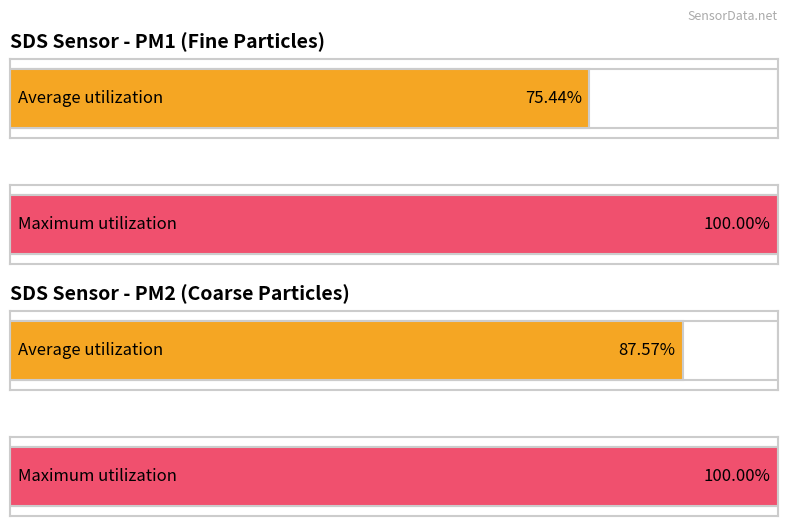

True or false: SDS_P1 has a value of 20.1 at 00:37.

False